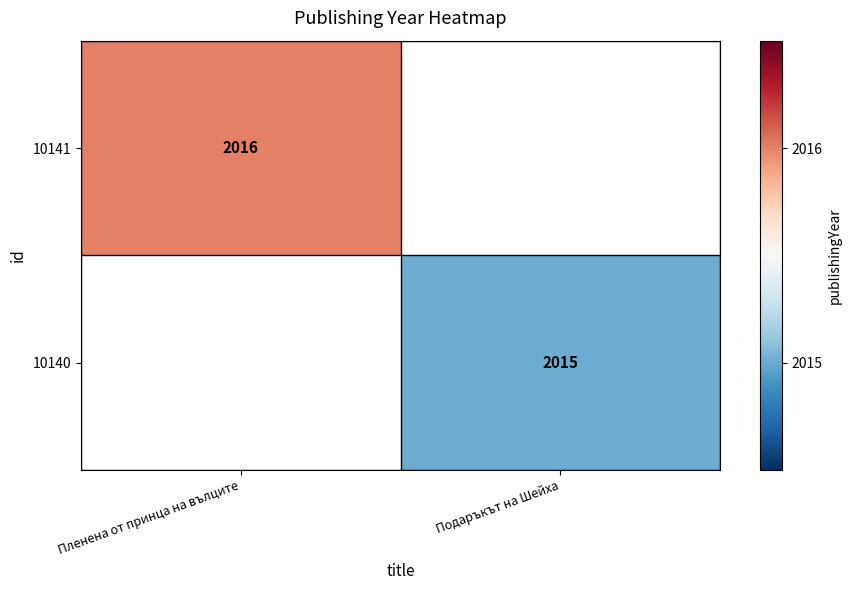

True or false: 10140 has a value of 723 at Подаръкът на Шейха.

False